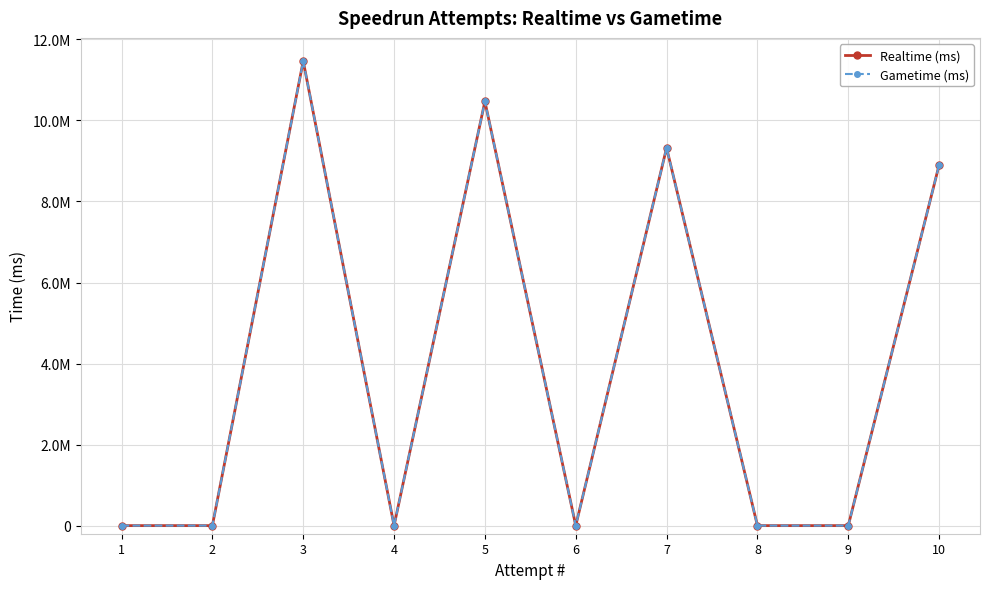

How many interior local peaks does the Realtime (ms) series have?

3